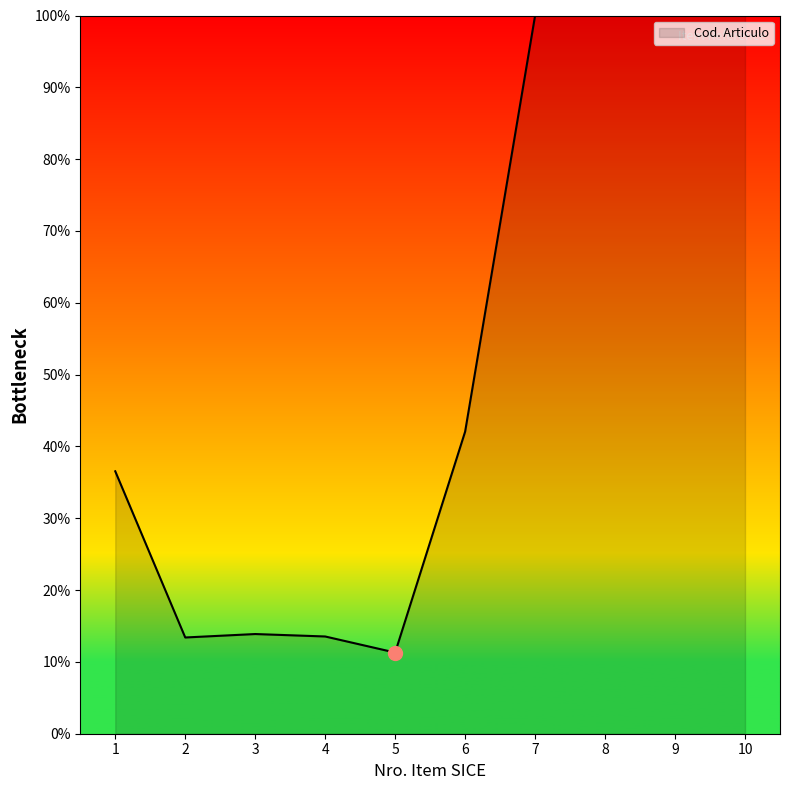

What is the difference between the maximum and minimum values?

88.7